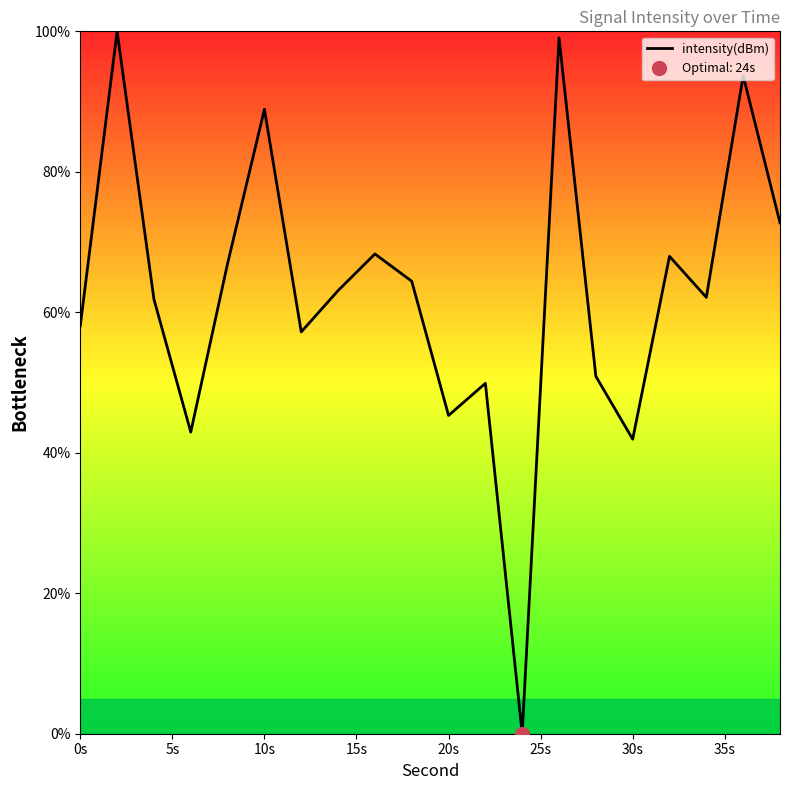

How many interior local peaks (higher than both neighbors) does the data have?

7